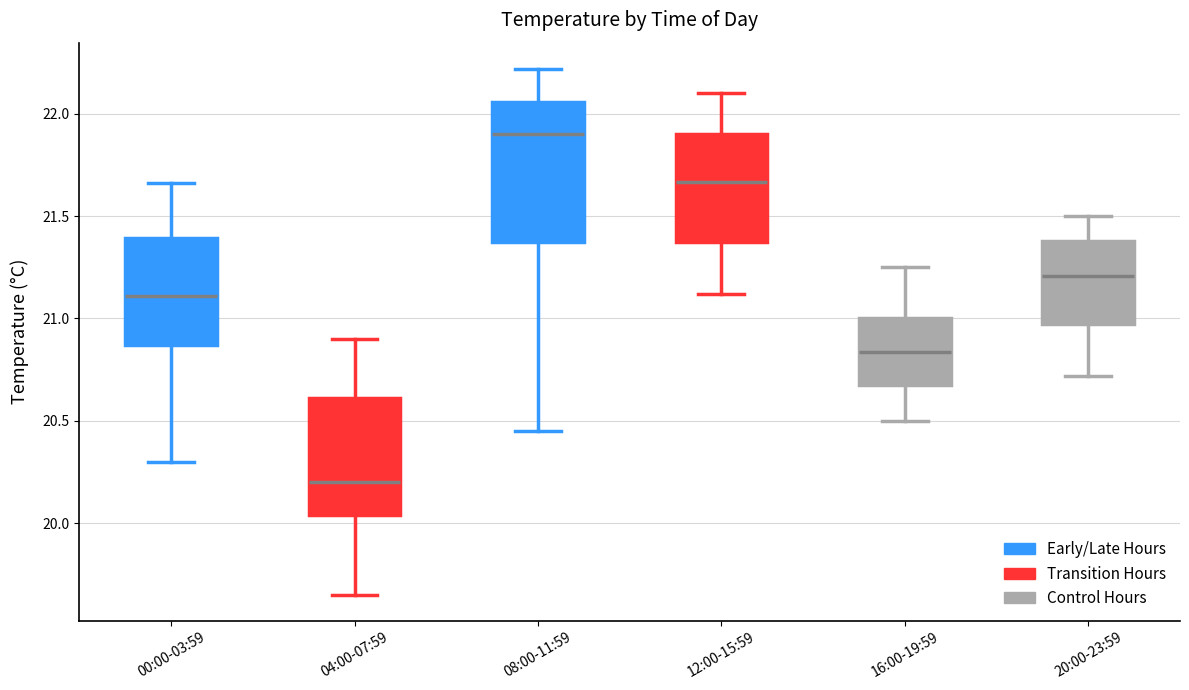

Reading left to right, transcribe this box plot: for each box, give where its median line is, the range the box spans, and where its two whiskers end, as read against the y-axis. The values are not printed on the chart, so give them approximately, as read against the axis.

00:00-03:59: median 21.10, box 20.85 to 21.40, whiskers 20.30 to 21.65
04:00-07:59: median 20.20, box 20.05 to 20.60, whiskers 19.65 to 20.90
08:00-11:59: median 21.90, box 21.40 to 22.05, whiskers 20.45 to 22.20
12:00-15:59: median 21.65, box 21.35 to 21.90, whiskers 21.10 to 22.10
16:00-19:59: median 20.85, box 20.65 to 21.00, whiskers 20.50 to 21.25
20:00-23:59: median 21.20, box 20.95 to 21.40, whiskers 20.70 to 21.50